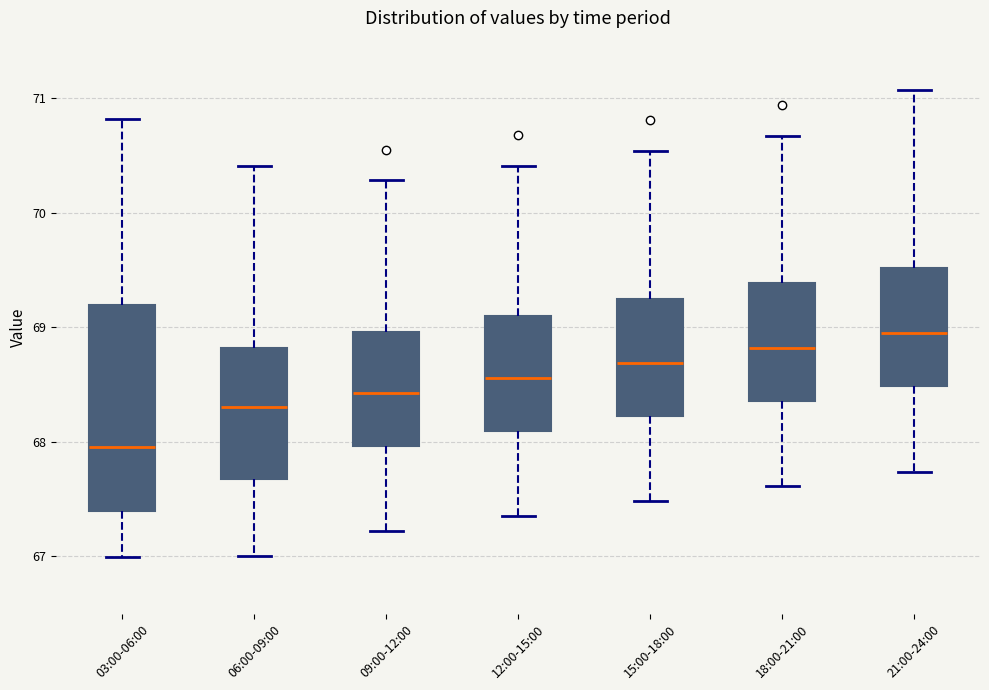

Where does the upper whisker of the box for 12:00-15:00 end on the y-axis? The values are not printed on the chart, so give them approximately, as read against the axis.

70.4